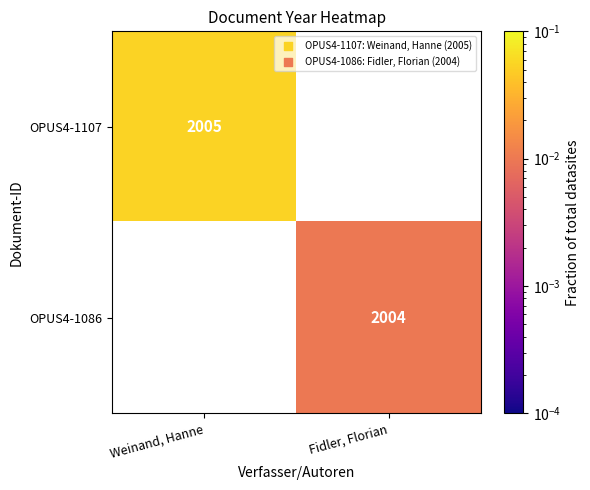

Which category has the highest value across all series?

Weinand, Hanne